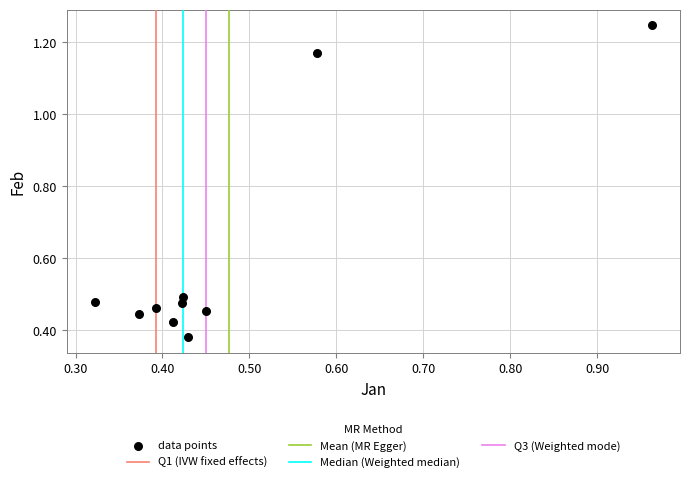

What is the range of Y values (max minus min)?

0.9